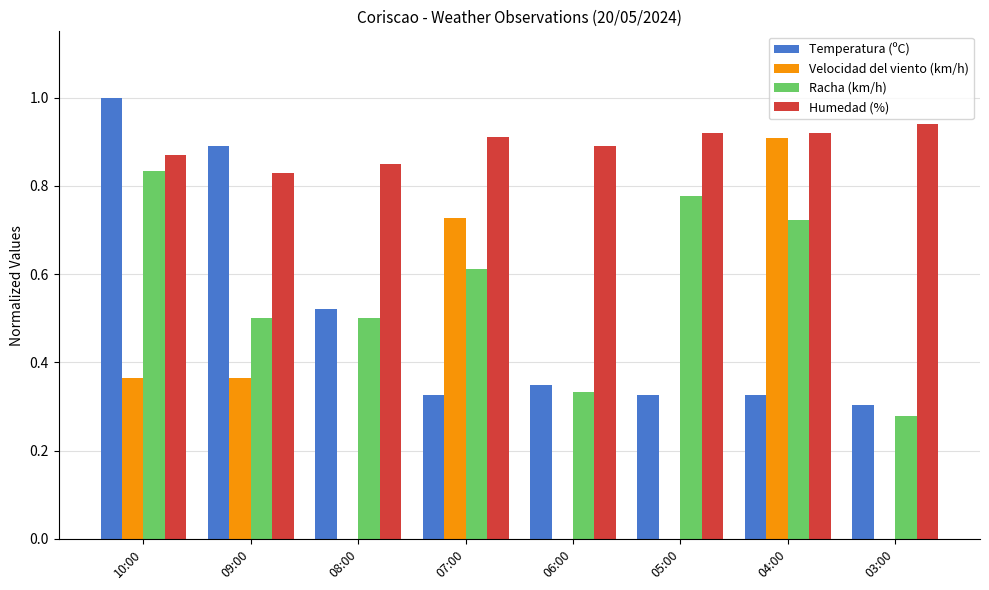

What is the total value across all series at 10:00?

3.1